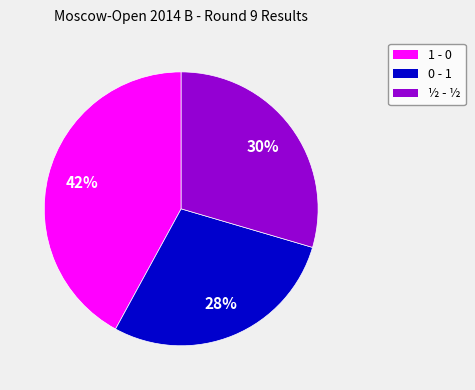

Combined, do ½ - ½ and 0 - 1 account for over 50%?

Yes